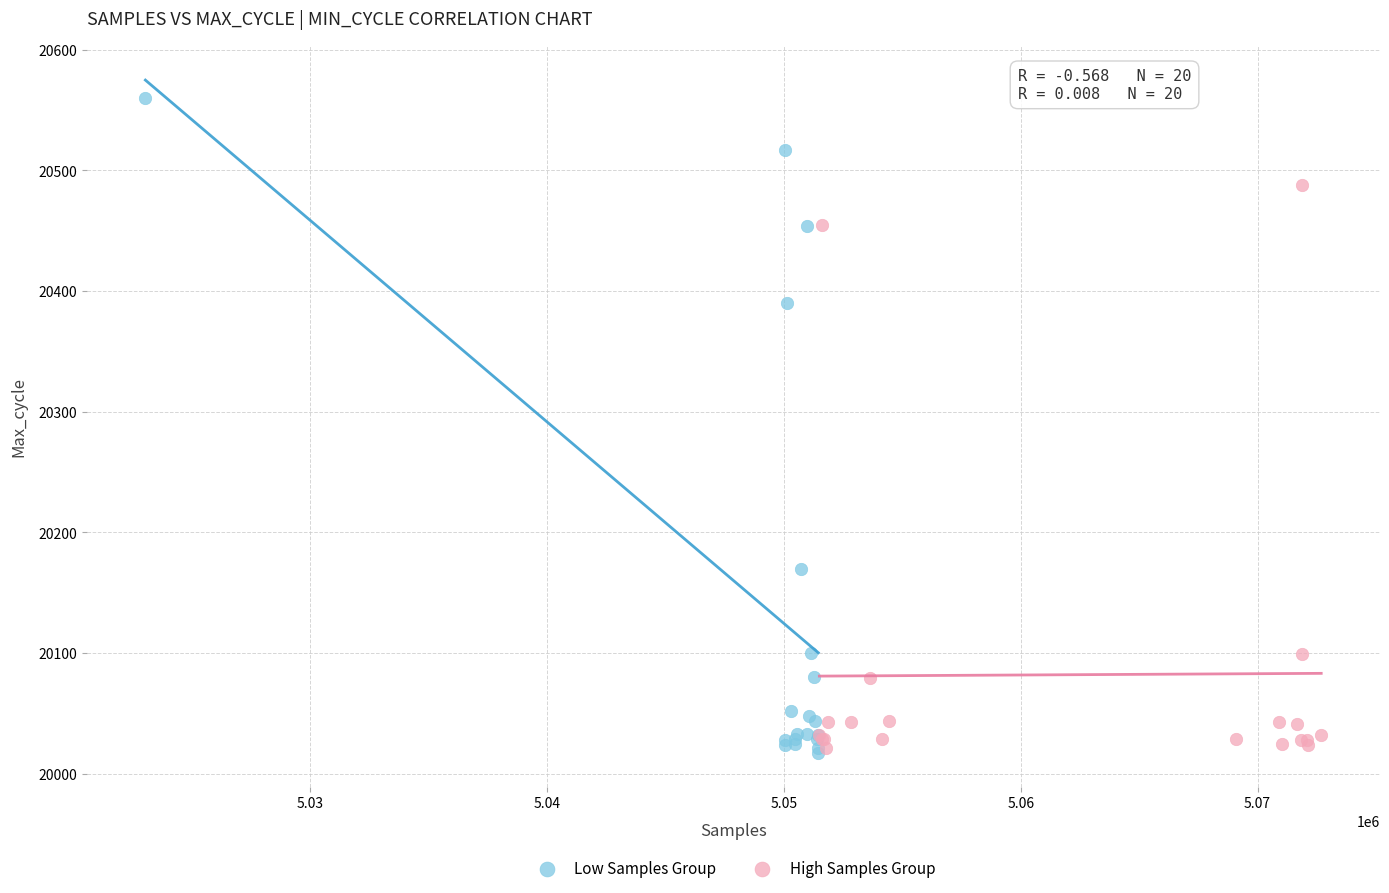

Which series contains the highest Y value?

Low Samples Group